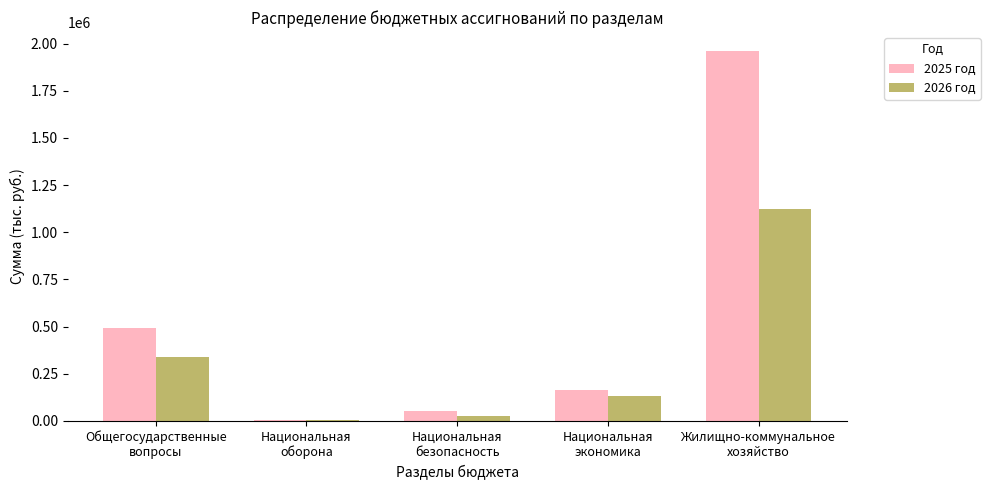

What is the difference between the 2026 год values at Жилищно-коммунальное
хозяйство and Общегосударственные
вопросы?

781050.9